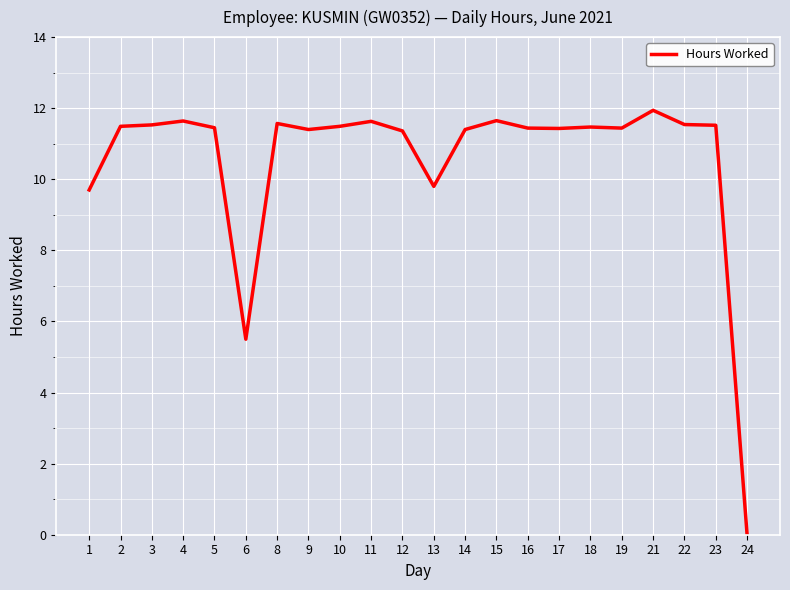

What is the maximum value shown in the chart?

11.9